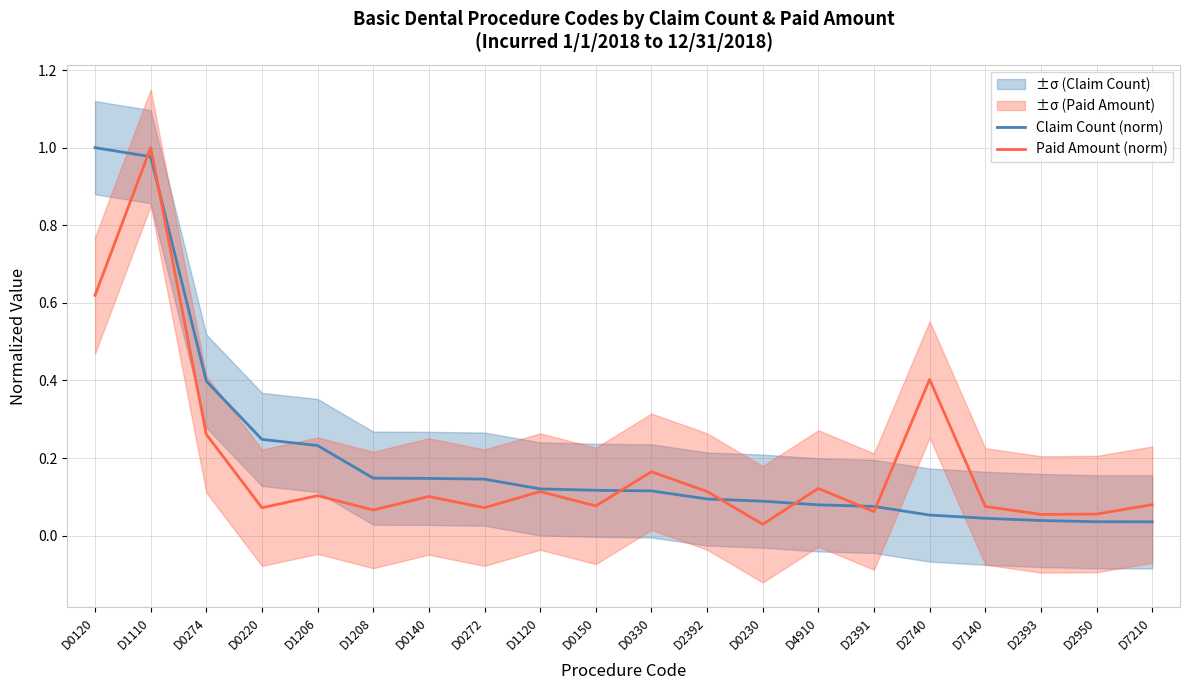

Which series ends up on top after the final intersection of Paid Amount (norm) and Claim Count (norm)?

Paid Amount (norm)